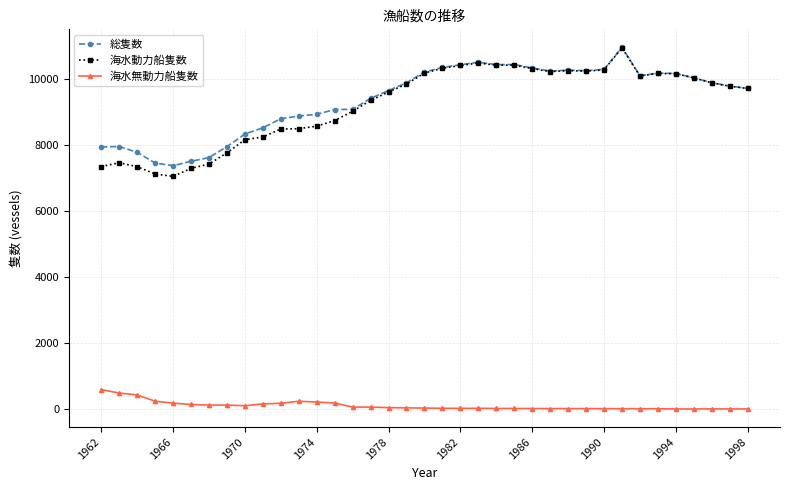

True or false: 海水動力船隻数 has more than 0 points higher than both neighbors.

True